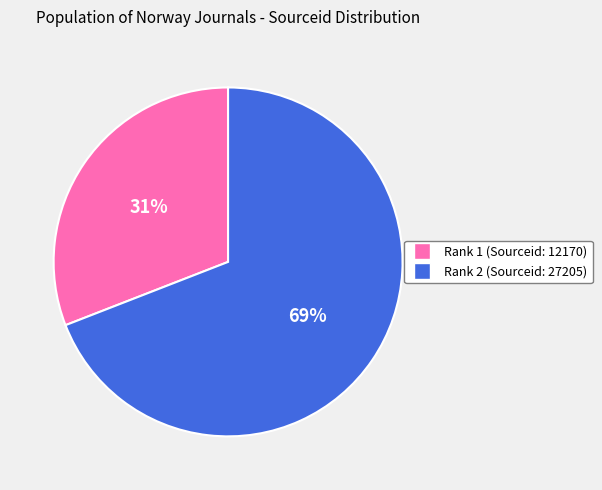

Is there a majority slice in this chart?

Yes